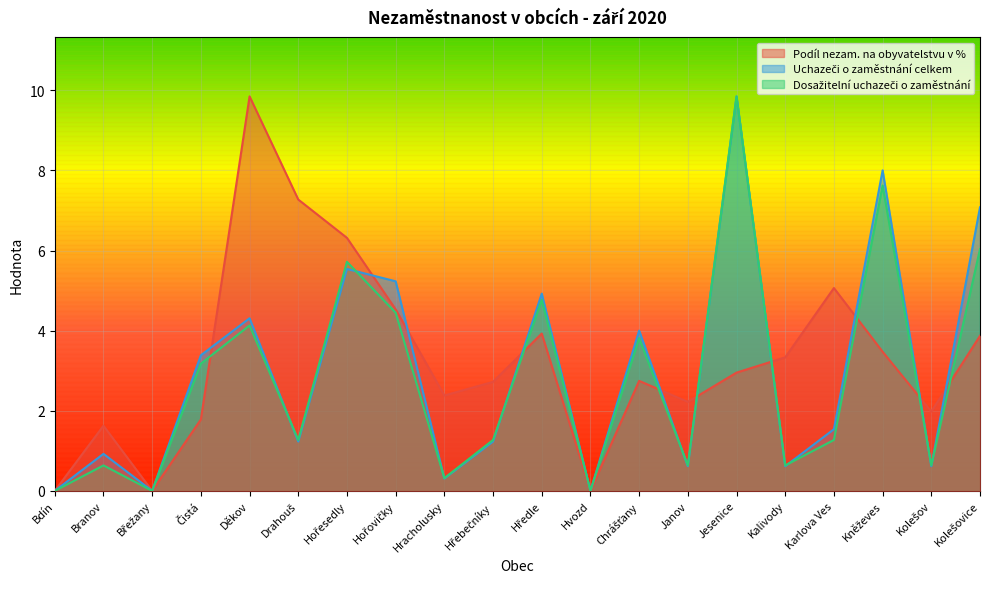

Reading left to right, list all the values displayed in this chart.

Podíl nezam. na obyvatelstvu v %: Bdín=0.0	Branov=1.6	Břežany=0.0	Čistá=1.8	Děkov=9.8	Drahouš=7.3	Hořesedly=6.3	Hořovičky=4.5	Hracholusky=2.4	Hřebečníky=2.7	Hředle=3.9	Hvozd=0.0	Chrášťany=2.7	Janov=2.2	Jesenice=3.0	Kalivody=3.3	Karlova Ves=5.1	Kněževes=3.5	Kolešov=2.0	Kolešovice=3.9
Uchazeči o zaměstnání celkem: Bdín=0.0	Branov=0.9	Břežany=0.0	Čistá=3.4	Děkov=4.3	Drahouš=1.2	Hořesedly=5.5	Hořovičky=5.2	Hracholusky=0.3	Hřebečníky=1.2	Hředle=4.9	Hvozd=0.0	Chrášťany=4.0	Janov=0.6	Jesenice=9.8	Kalivody=0.6	Karlova Ves=1.5	Kněževes=8.0	Kolešov=0.6	Kolešovice=7.1
Dosažitelní uchazeči o zaměstnání: Bdín=0.0	Branov=0.6	Břežany=0.0	Čistá=3.2	Děkov=4.1	Drahouš=1.3	Hořesedly=5.7	Hořovičky=4.4	Hracholusky=0.3	Hřebečníky=1.3	Hředle=4.8	Hvozd=0.0	Chrášťany=3.8	Janov=0.6	Jesenice=9.8	Kalivody=0.6	Karlova Ves=1.3	Kněževes=7.6	Kolešov=0.6	Kolešovice=6.0